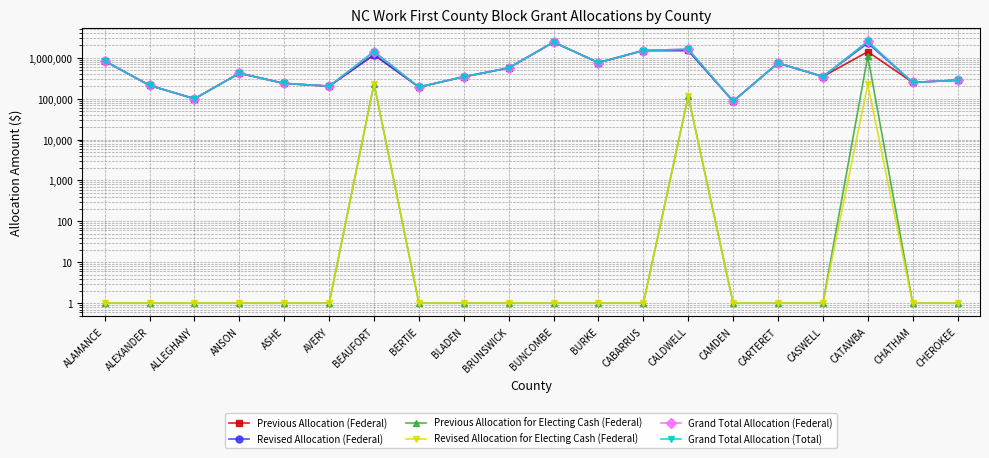

True or false: Grand Total Allocation (Federal) and Revised Allocation for Electing Cash (Federal) intersect in this chart.

False